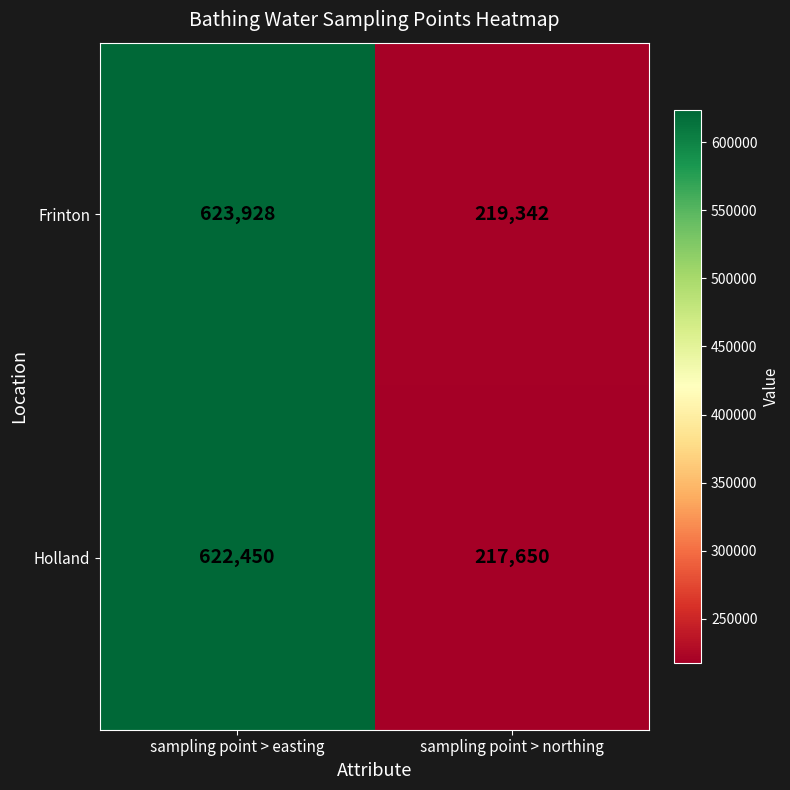

Which label corresponds to the largest value in the chart?

sampling point > easting